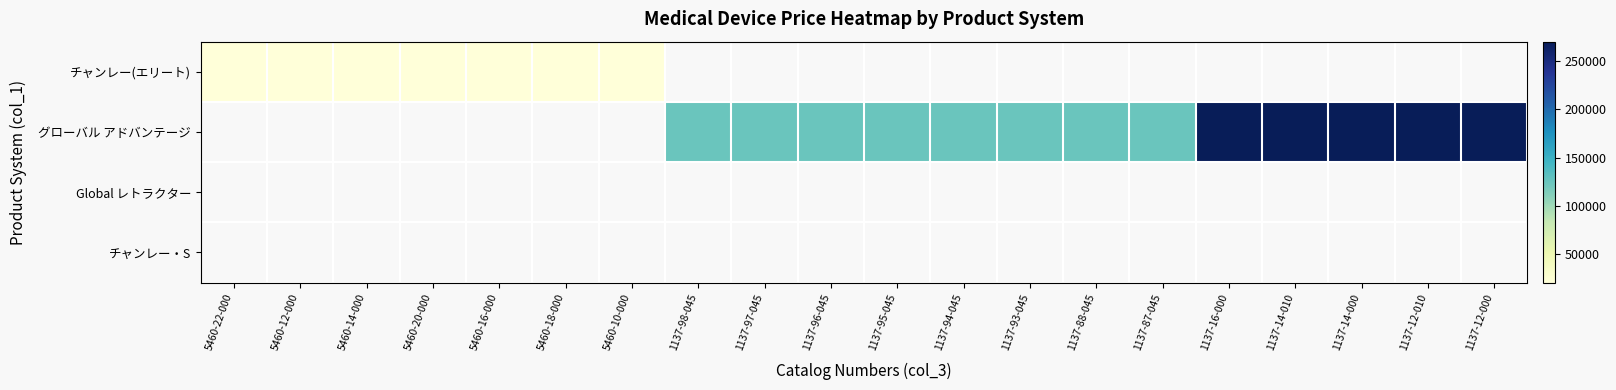

Is the value of Global レトラクター at 5460-14-000 greater than the value of チャンレー(エリート) at 5460-20-000?

No